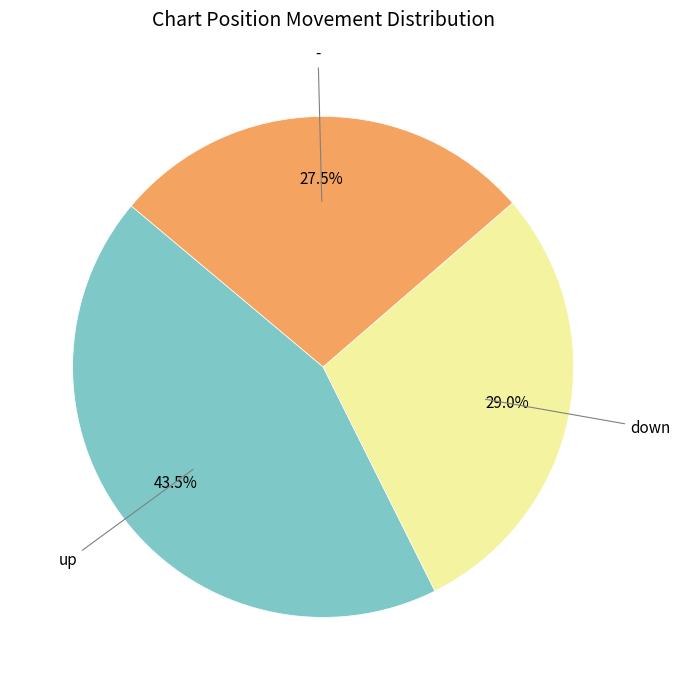

To the nearest percent, what is the average slice percentage?

33%